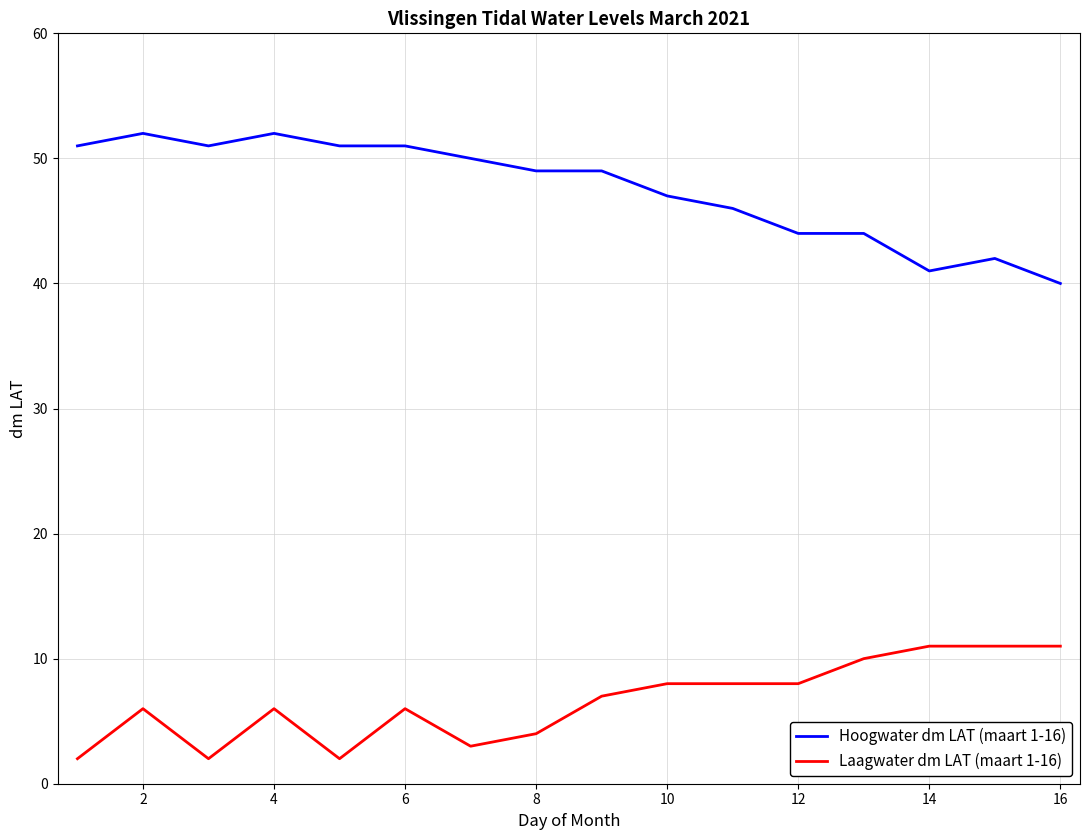

Rank the series by their average value, from lowest to highest.

Laagwater dm LAT (maart 1-16), Hoogwater dm LAT (maart 1-16)